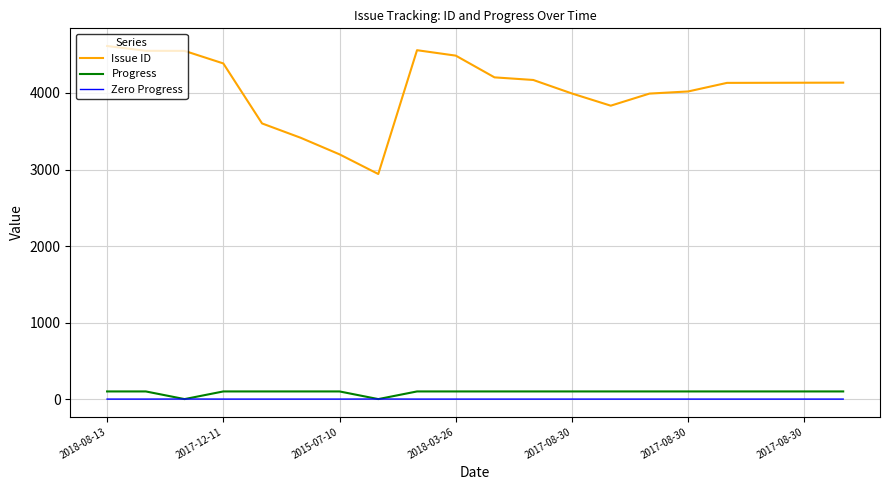

What is the difference between the maximum and minimum values in the Progress series?

100